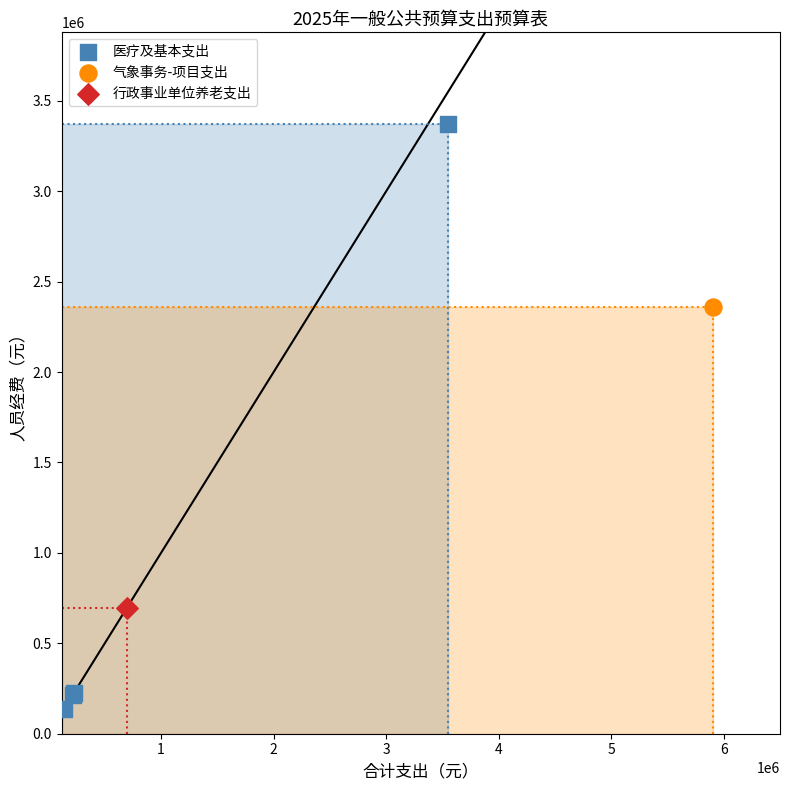

What are all the series names shown in the legend?

医疗及基本支出, 气象事务-项目支出, 行政事业单位养老支出